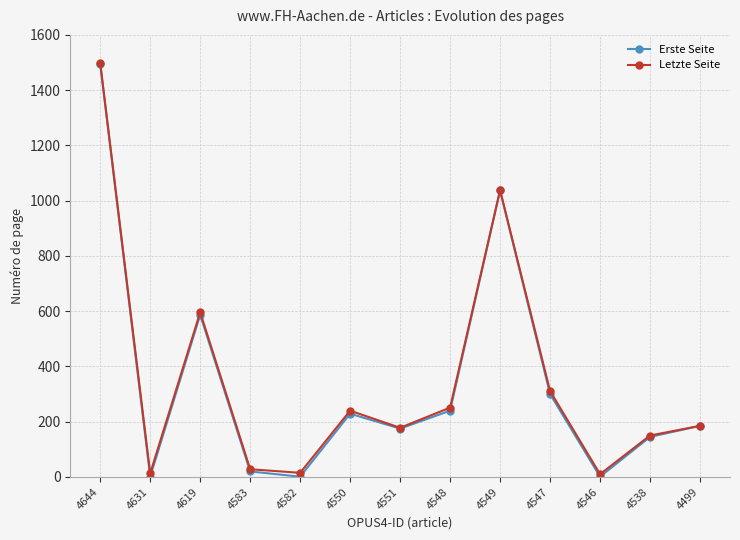

What is the difference between the Letzte Seite values at 4538 and 4619?

446